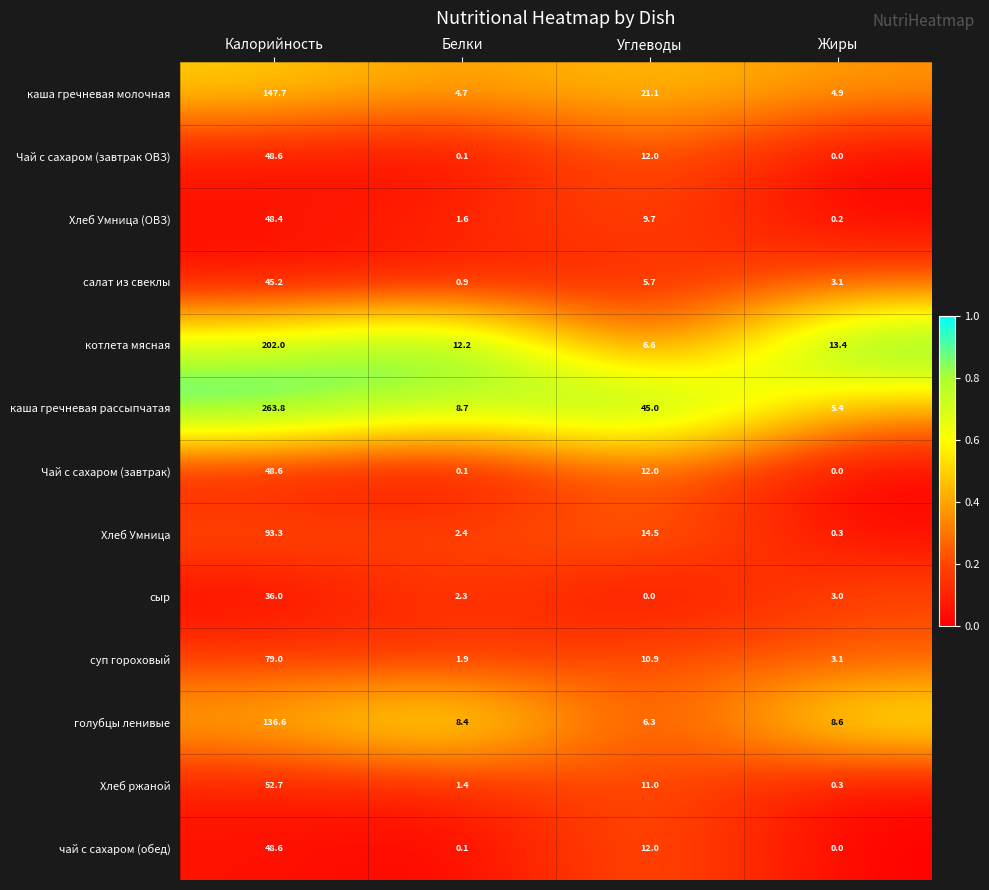

Rank the categories by котлета мясная value from lowest to highest.

Углеводы, Белки, Жиры, Калорийность